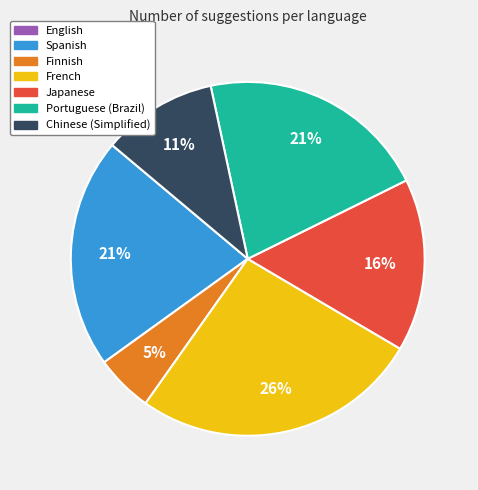

Is there any slice that represents more than half of the pie?

No